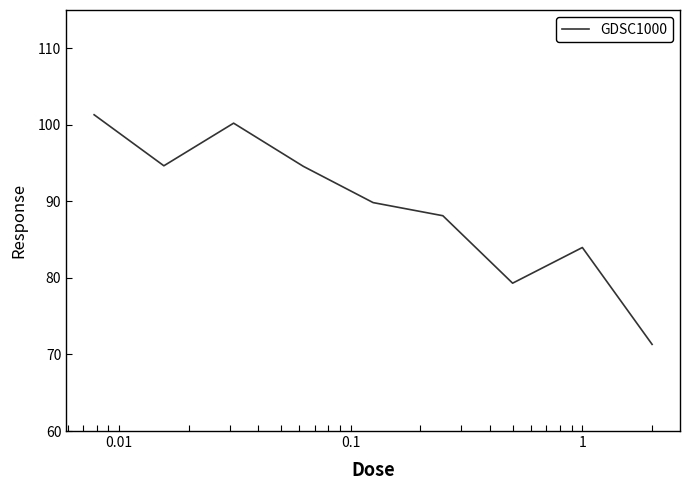

What is the maximum value shown in the chart?

101.3